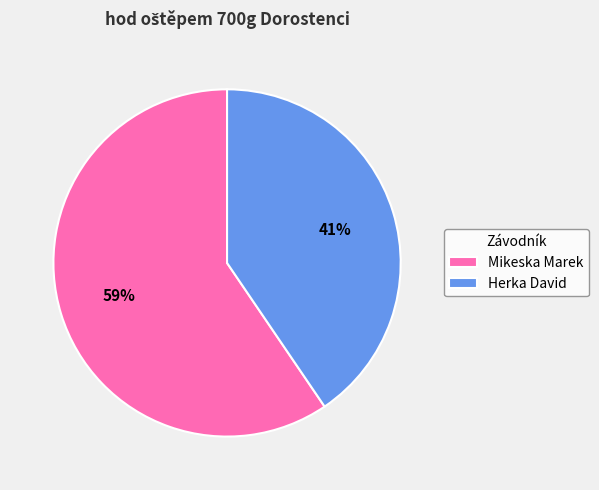

Which category accounts for the majority?

Mikeska Marek